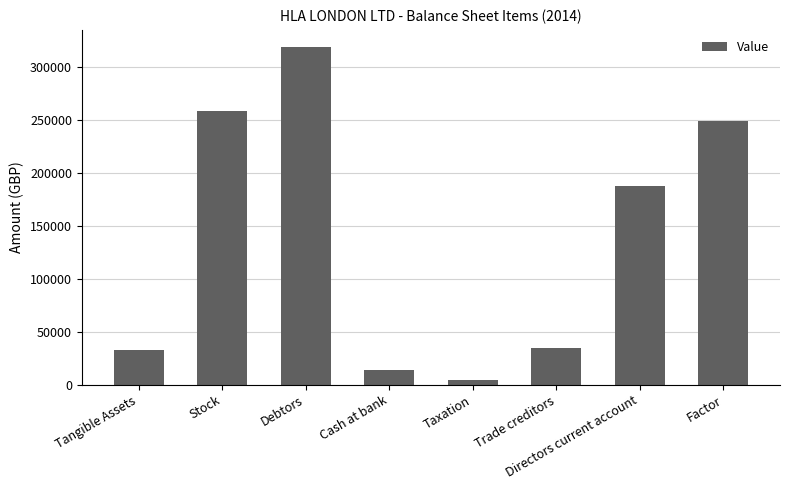

What is the change in value from Tangible Assets to Taxation?

-28418